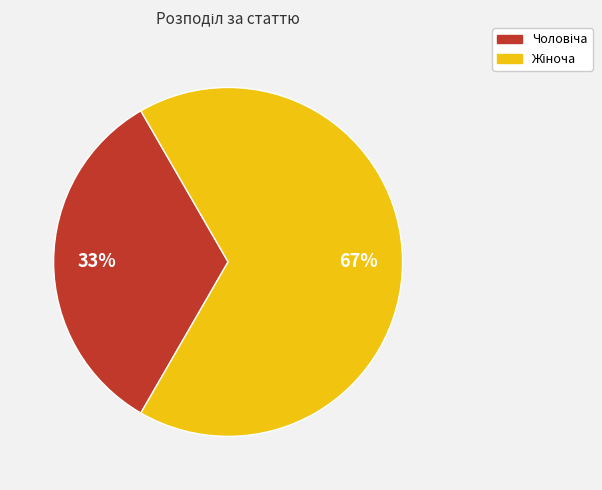

Is there any slice that represents more than half of the pie?

Yes